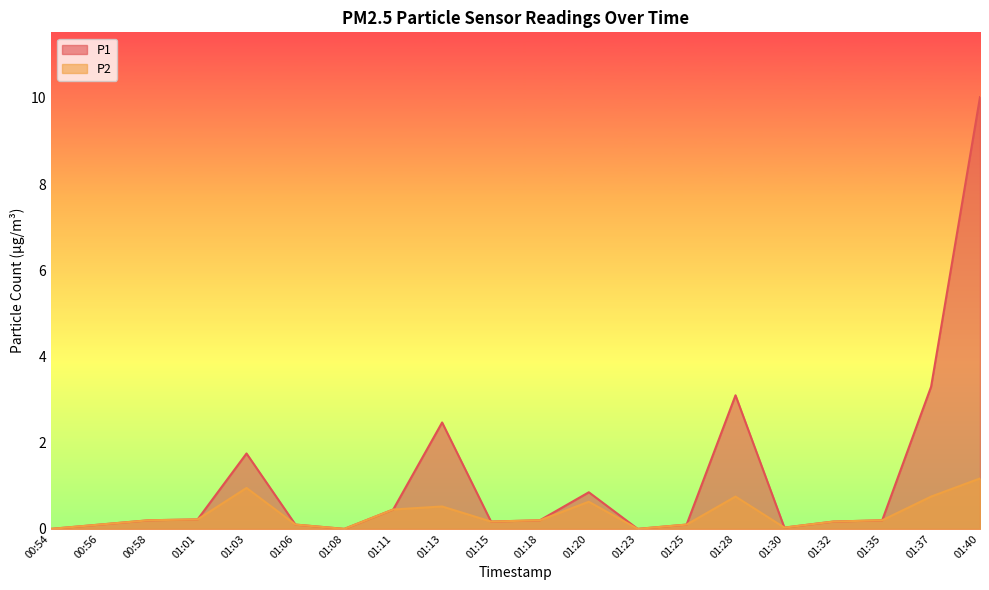

Reading left to right, what are all the values shown in this chart?

P1: 00:54=0.0	00:56=0.1	00:58=0.2	01:01=0.2	01:03=1.8	01:06=0.1	01:08=0.0	01:11=0.5	01:13=2.5	01:15=0.2	01:18=0.2	01:20=0.8	01:23=0.0	01:25=0.1	01:28=3.1	01:30=0.0	01:32=0.2	01:35=0.2	01:37=3.3	01:40=10.0
P2: 00:54=0.0	00:56=0.1	00:58=0.2	01:01=0.2	01:03=0.9	01:06=0.1	01:08=0.0	01:11=0.5	01:13=0.5	01:15=0.2	01:18=0.2	01:20=0.6	01:23=0.0	01:25=0.1	01:28=0.8	01:30=0.0	01:32=0.2	01:35=0.2	01:37=0.8	01:40=1.2